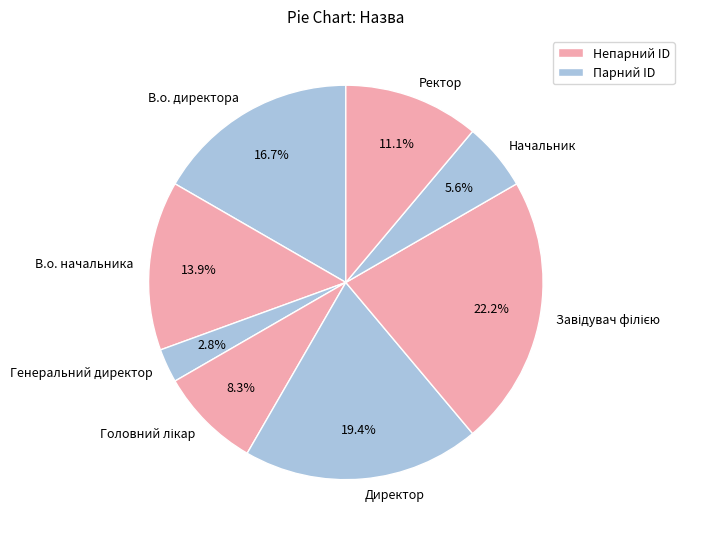

Approximately how many times larger is the value at В.о. директора compared to Ректор?

1.5